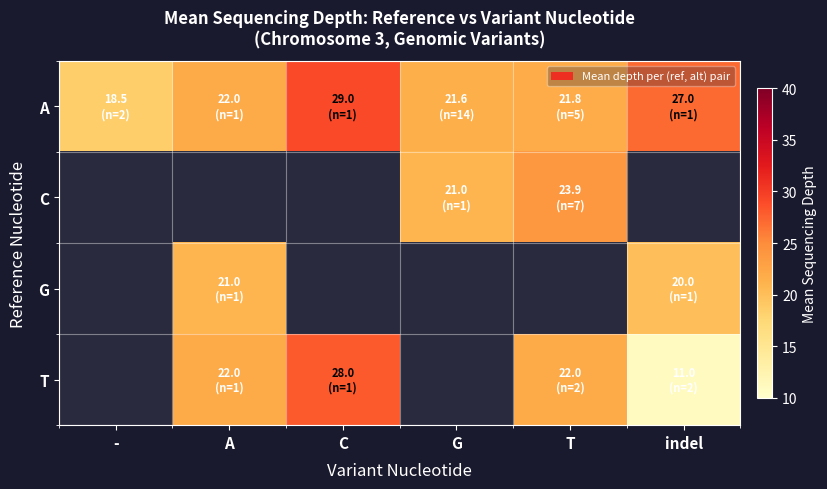

At which label is A closest to 23?

A